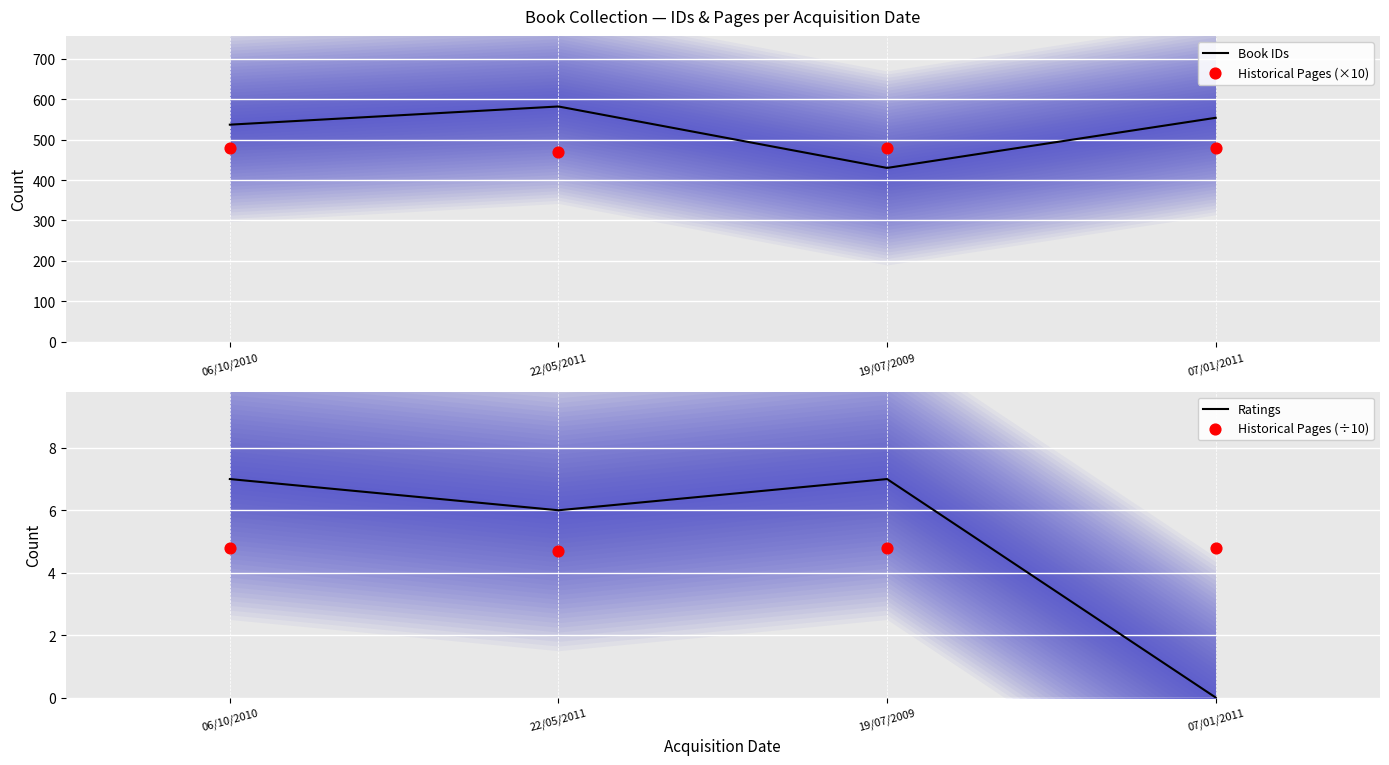

Which series has the largest Y range (max minus min)?

Book IDs